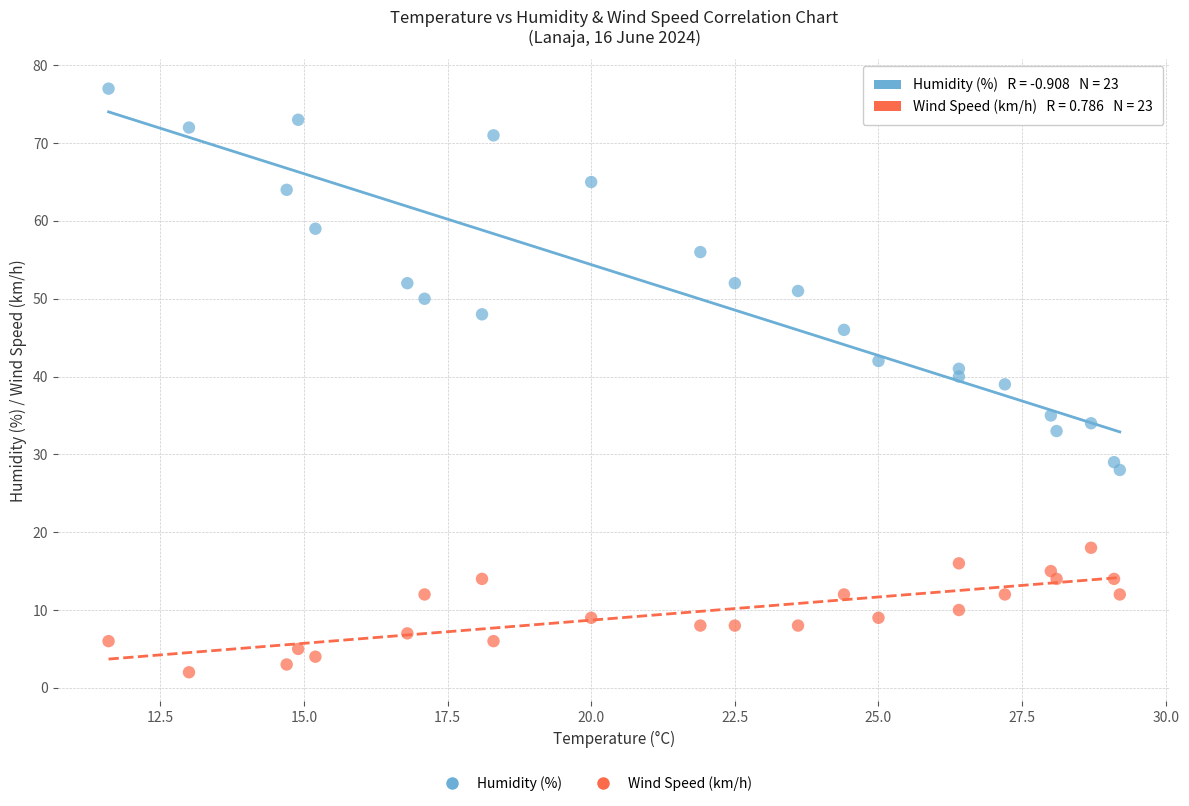

Which series has the largest Y range (max minus min)?

Humidity (%)